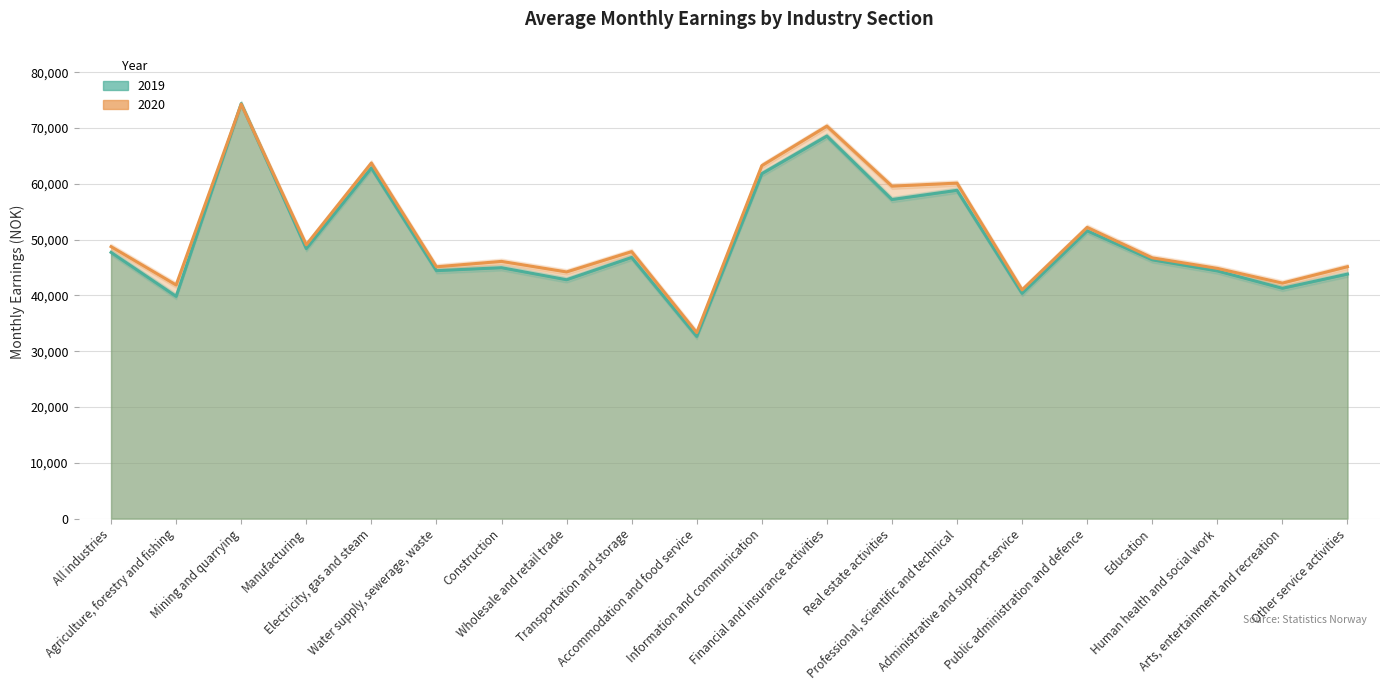

What is the difference between the maximum and second lowest values in the 2020 series?

33290